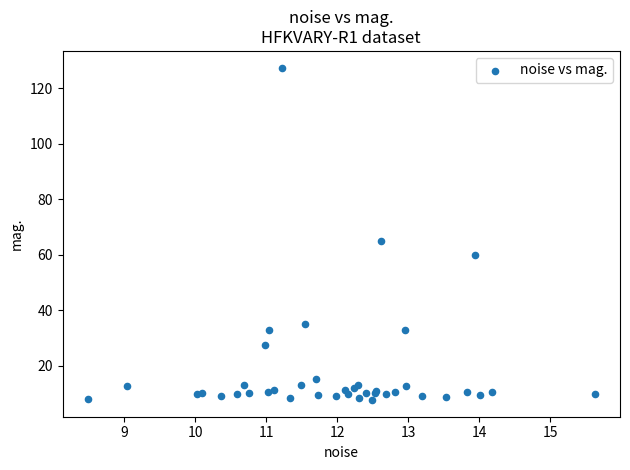

What Y value in the scatter plot is closest to 67?

65.0